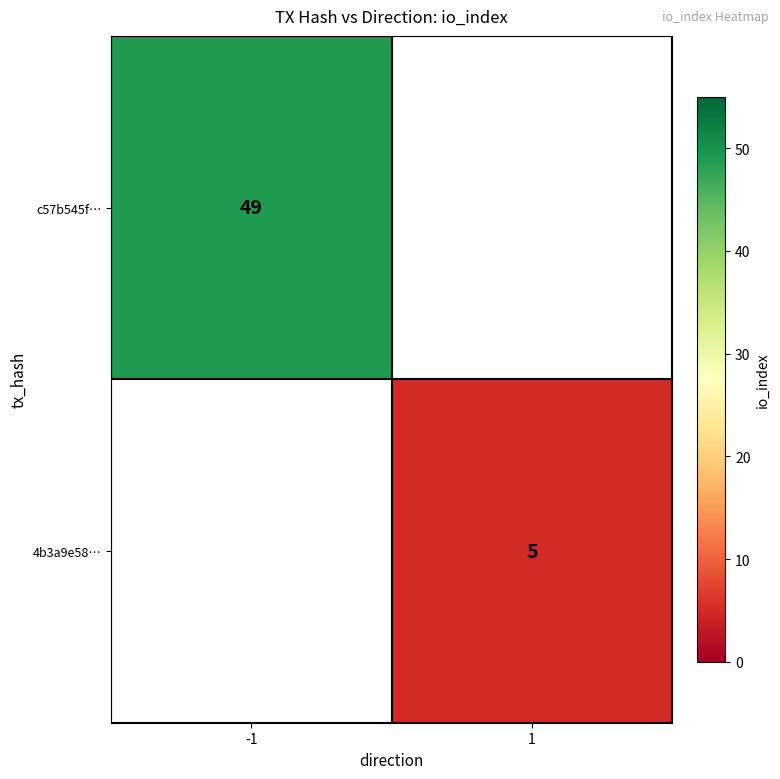

At which category does the chart reach its peak across all series?

-1